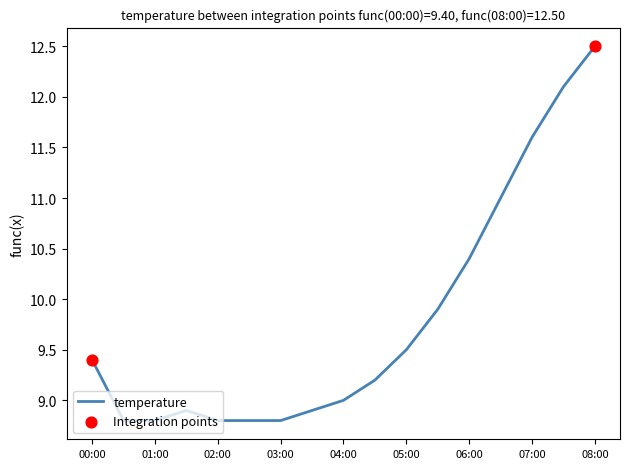

What is the difference between the maximum and minimum values?

3.7